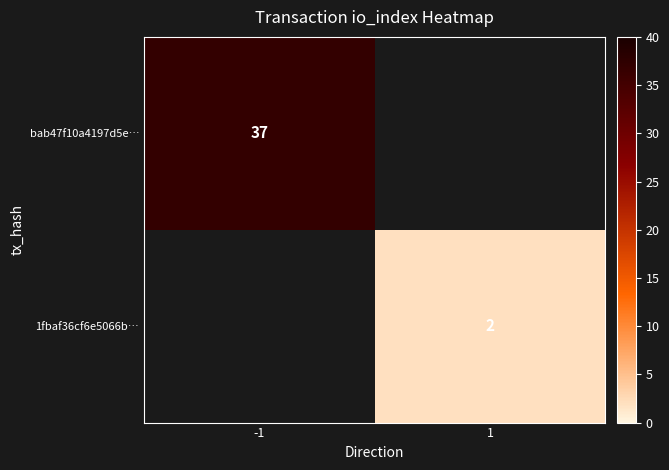

The 1fbaf36cf6e5066b… series shows 3 at 1. True or false?

False